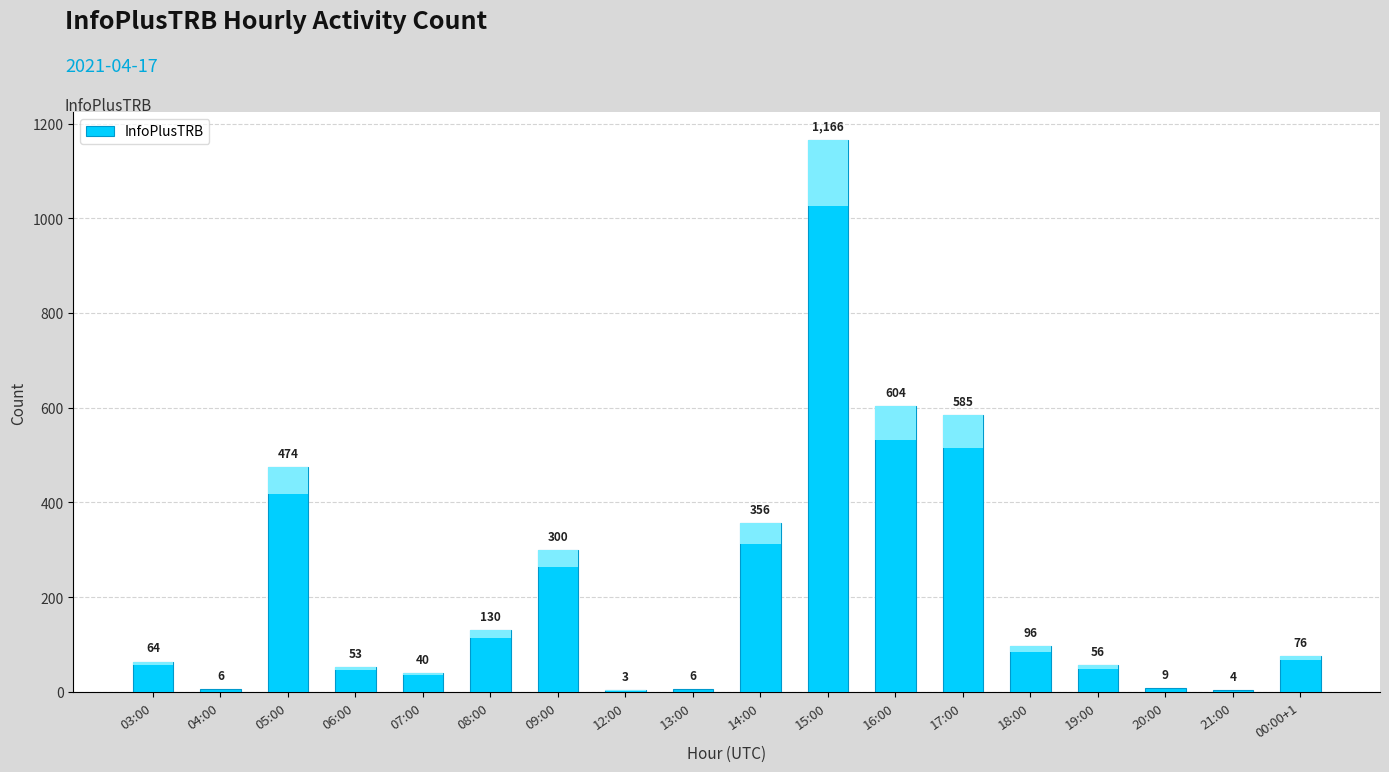

At which label is the value closest to 584?

17:00